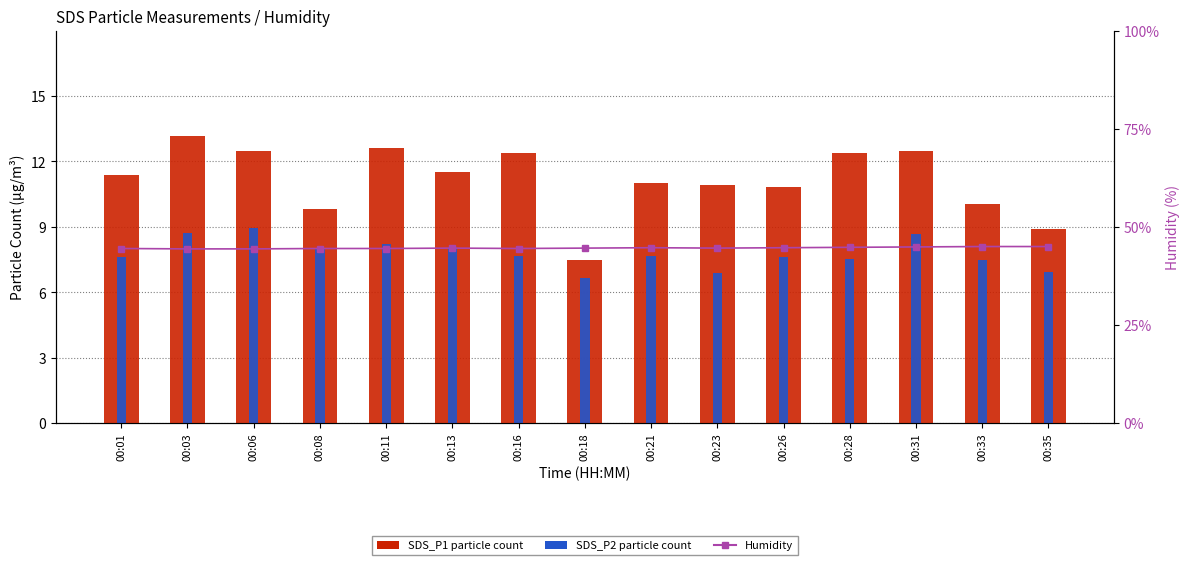

Is the value of SDS_P1 at 00:35 greater than the value of Humidity at 00:28?

No